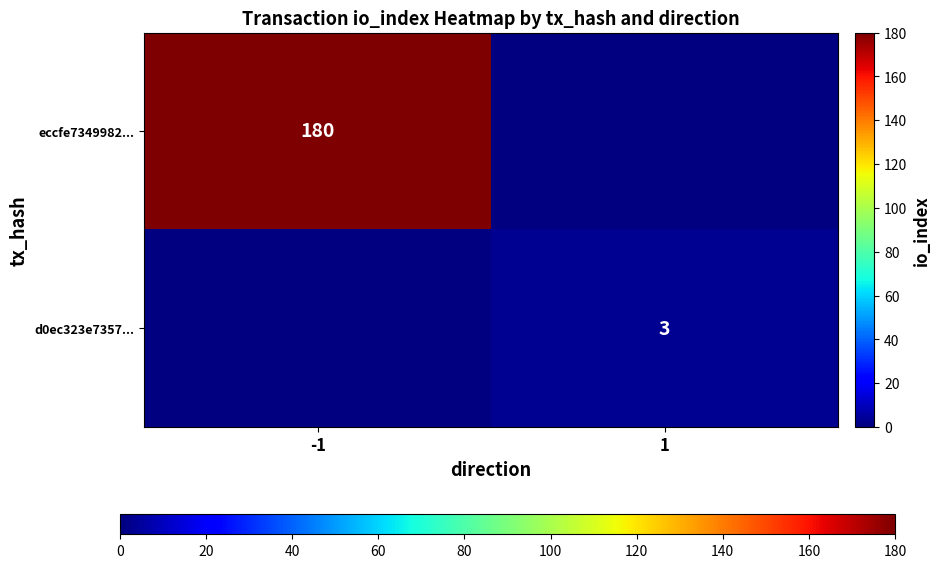

Is it true that eccfe7349982... equals 286 at -1?

False